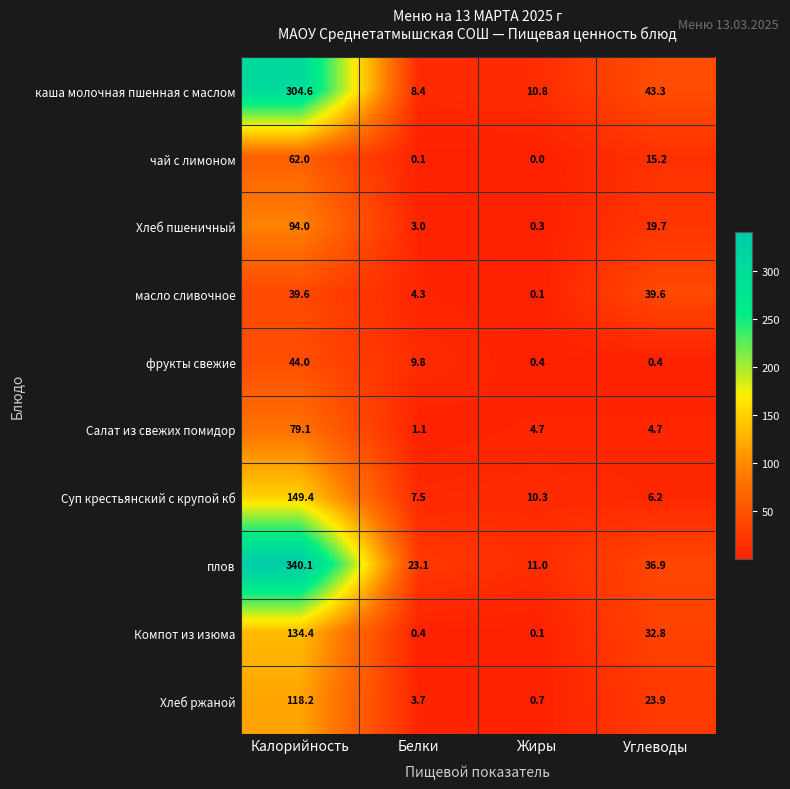

Is it true that Салат из свежих помидор equals 4.7 at Жиры?

True